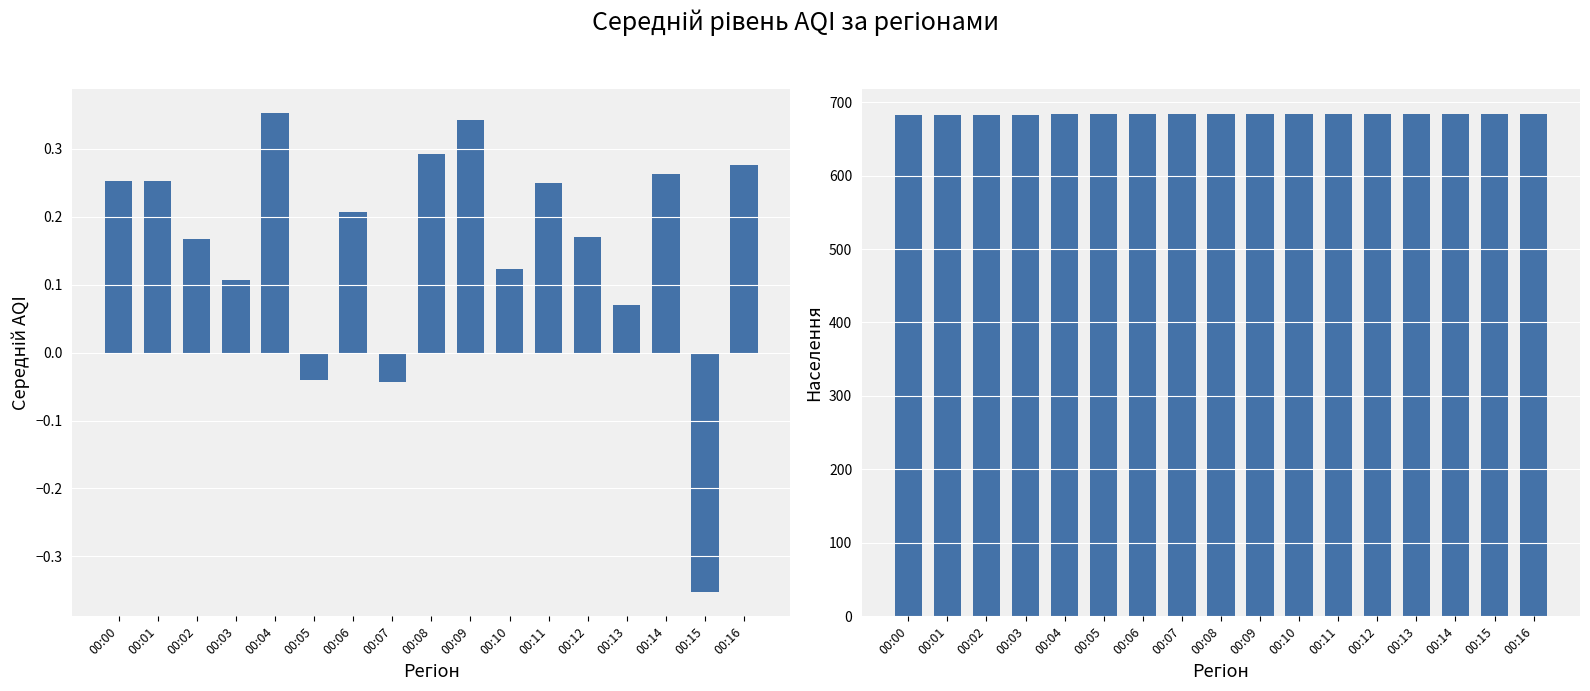

Which series changed the most between 00:06 and 00:08?

P_S11